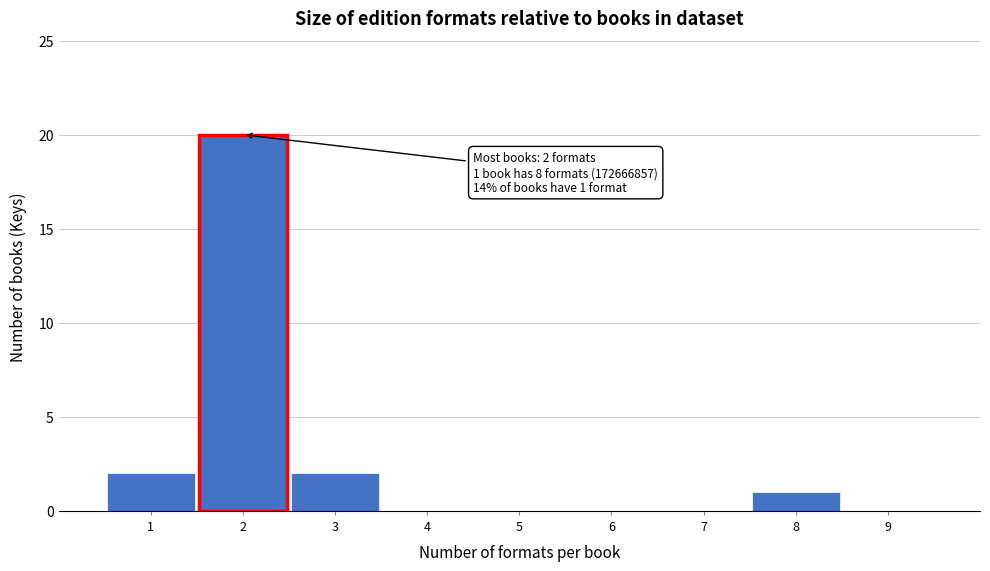

Which range on the x-axis has the tallest bar?

1.5 to 2.5